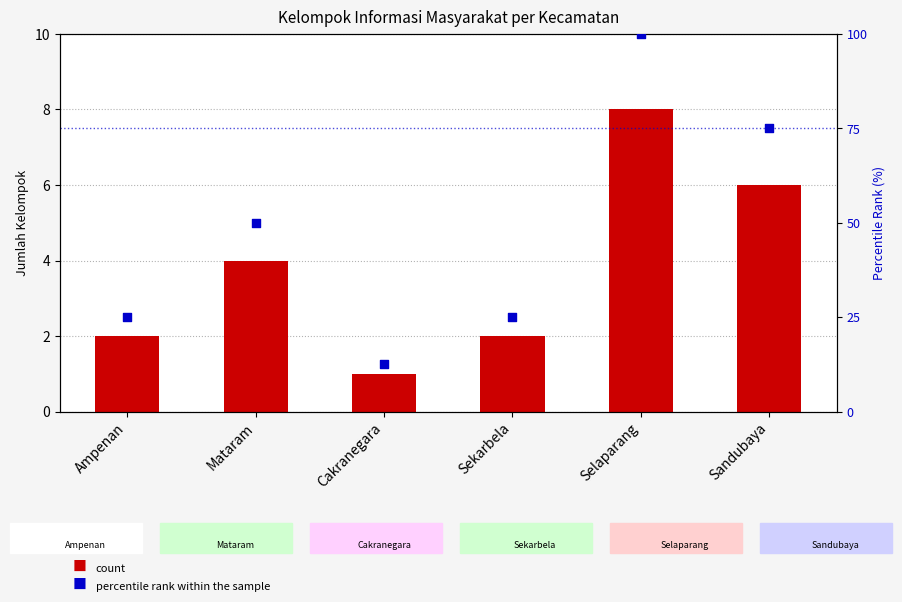

Which series reaches the minimum Y coordinate?

Kelompok Informasi Masyarakat